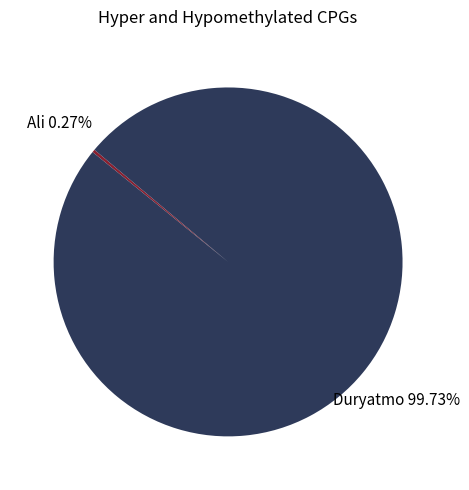

To the nearest percent, what is the average slice percentage?

50%